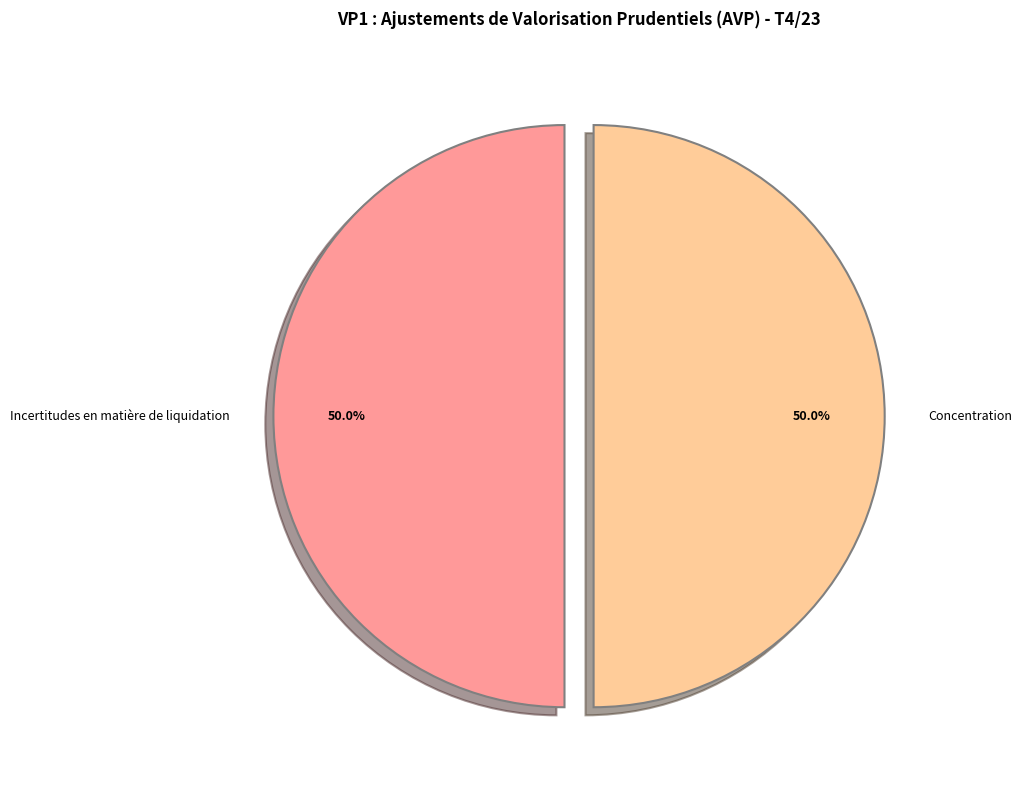

How many segments does this pie chart have?

2